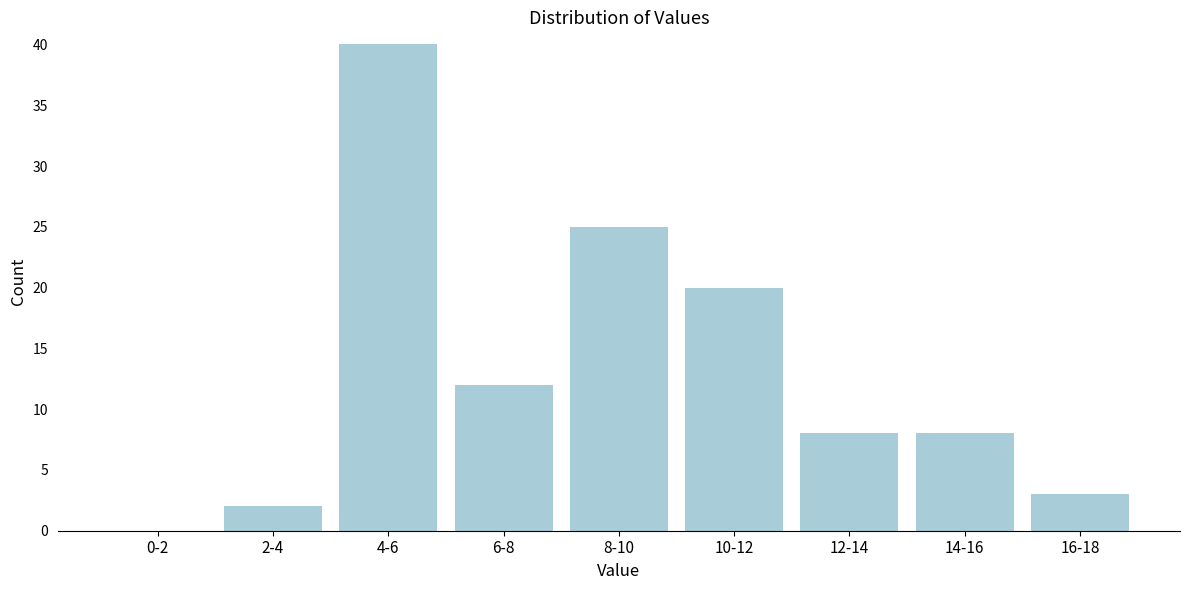

Reading left to right, list all the values displayed in this chart.

0-2=0	2-4=2	4-6=40	6-8=12	8-10=25	10-12=20	12-14=8	14-16=8	16-18=3